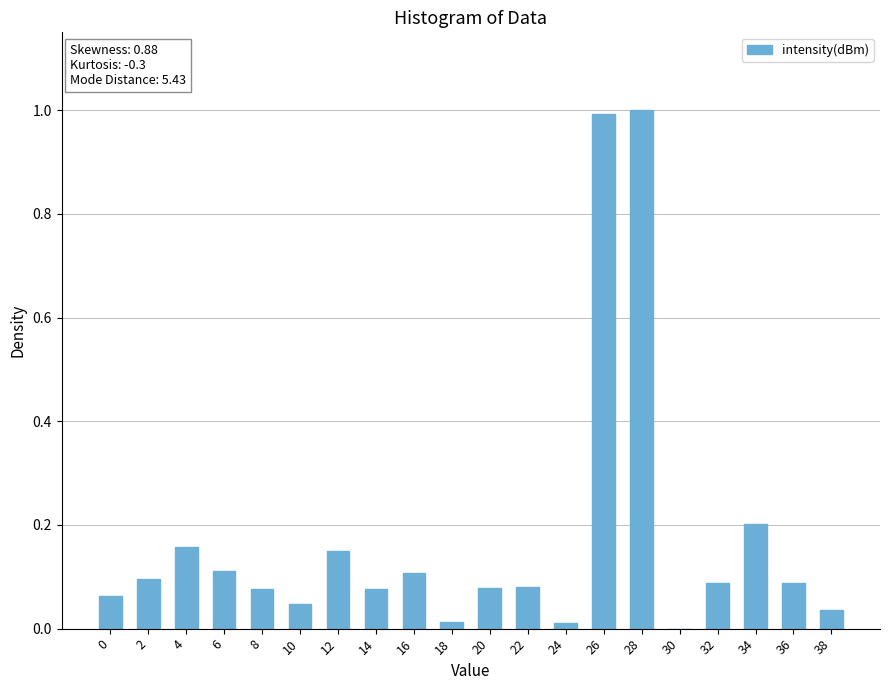

The value at 12 is 0.2. True or false?

True